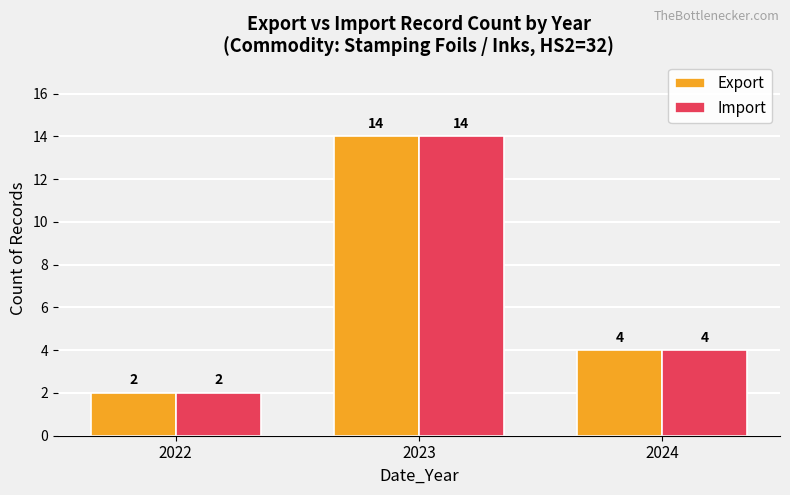

Reading left to right, transcribe all the data shown in this chart.

Export: 2	14	4
Import: 2	14	4